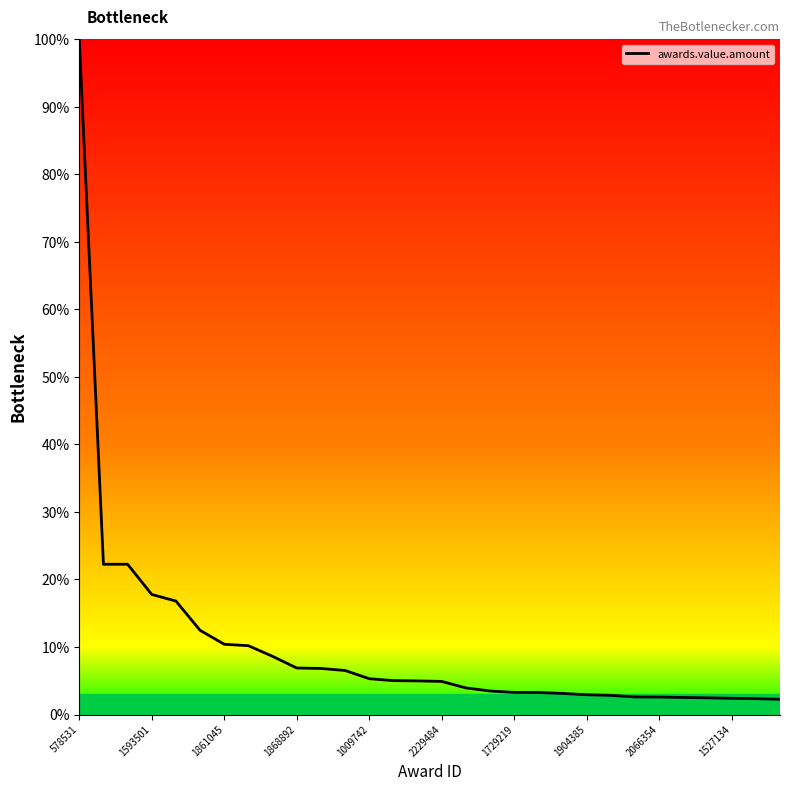

What is the greatest value displayed?

100.0